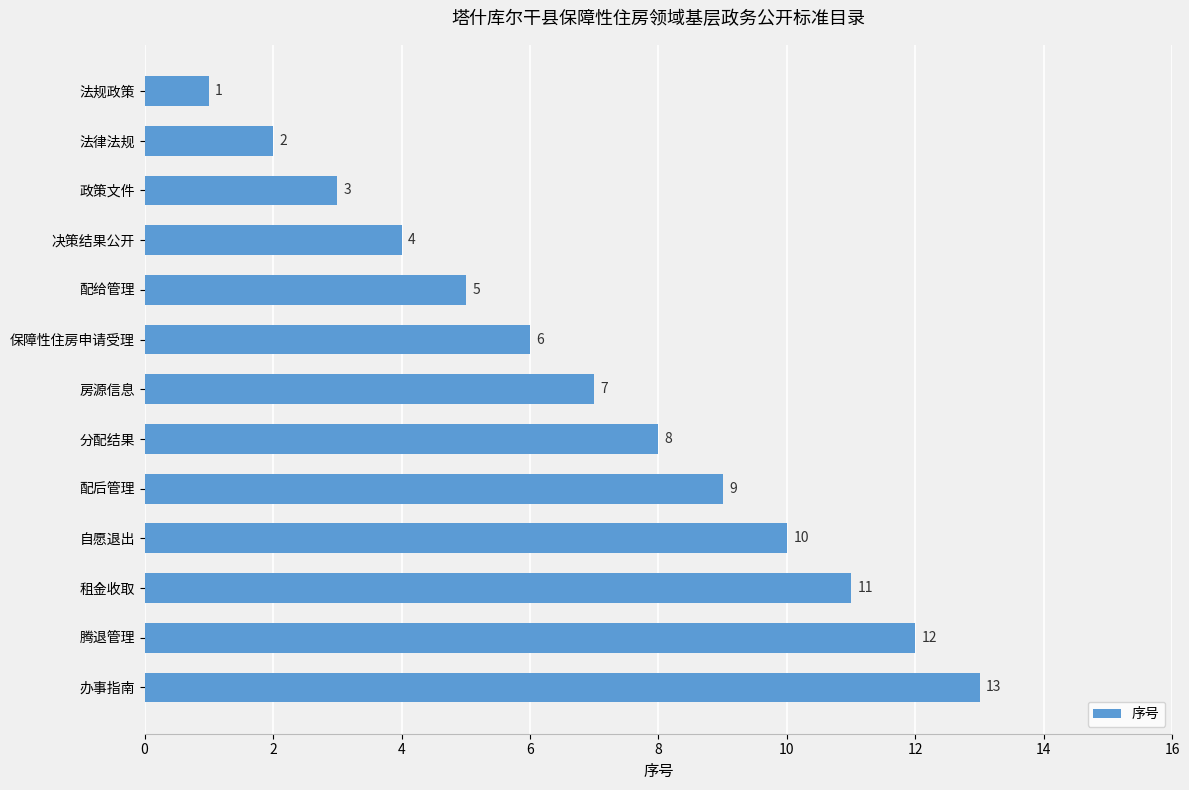

True or false: the data shows 4 at 决策结果公开.

True